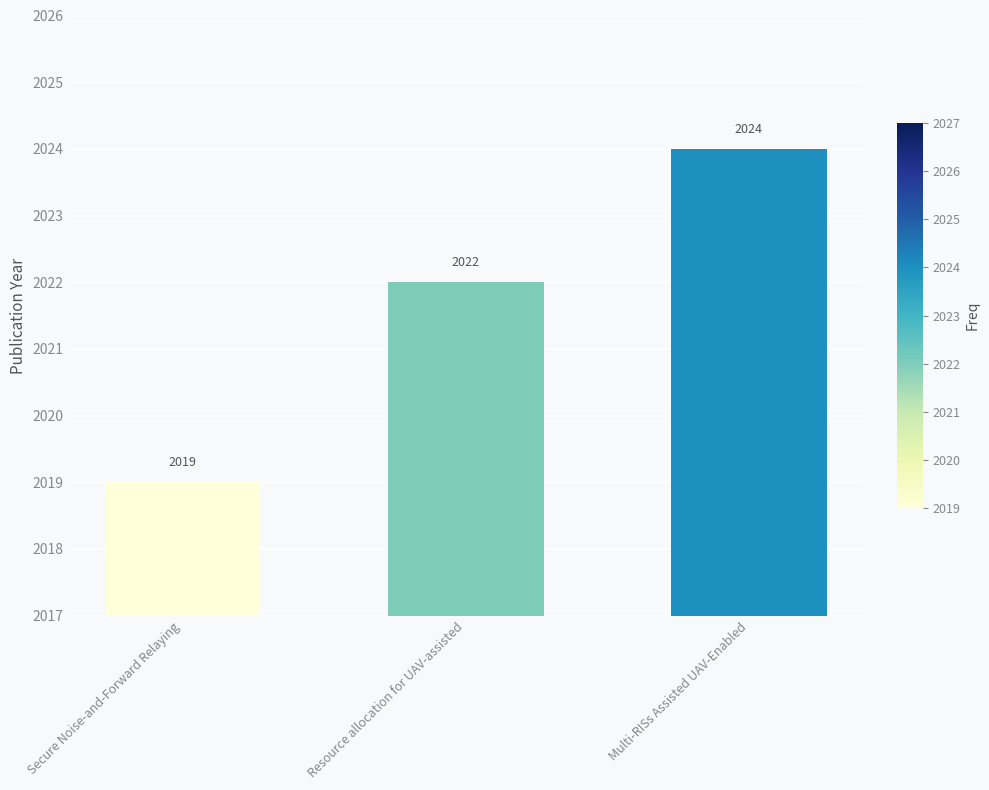

The value at Resource allocation for UAV-assisted is 2022. True or false?

True